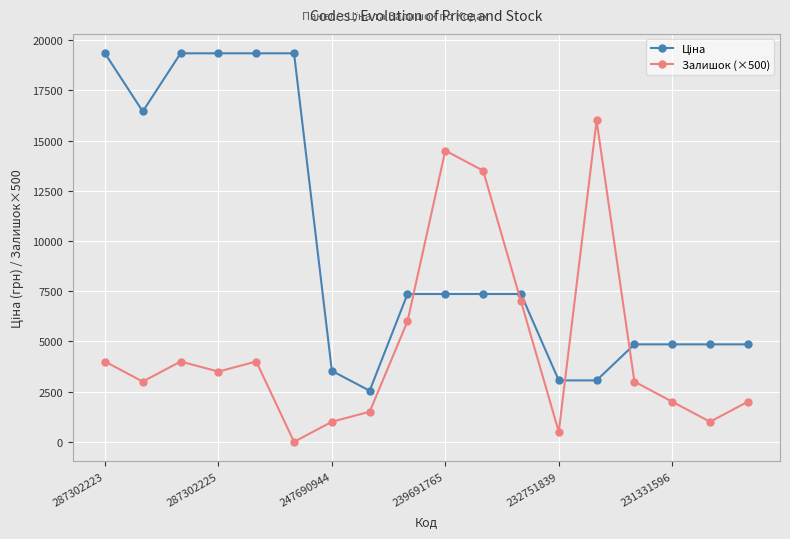

What is the value of the Залишок (×500) point at the 2nd from the left?

3000.0